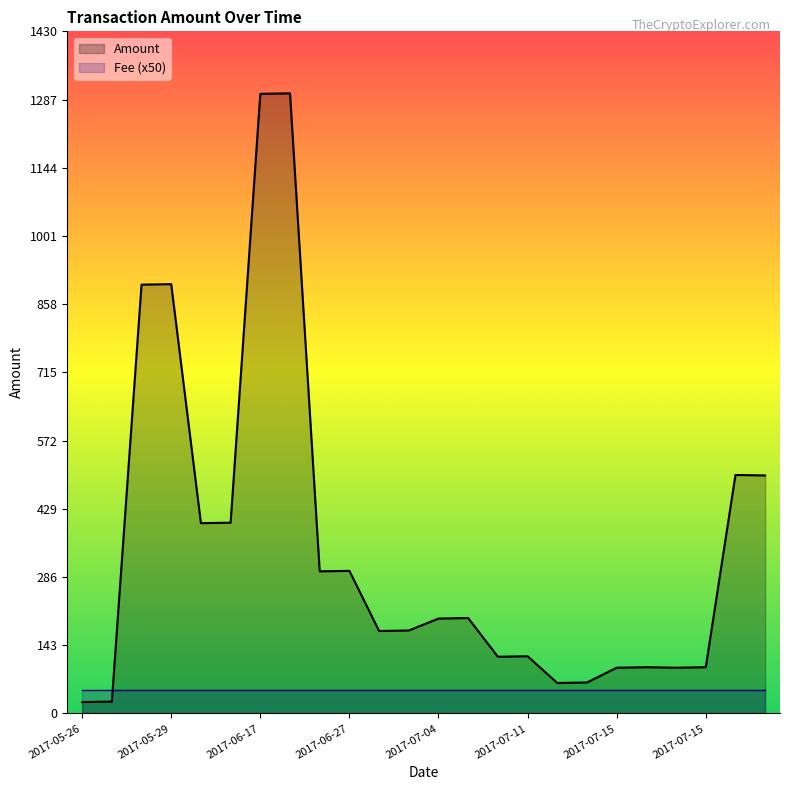

What is the value of the 13th point from the left?

199